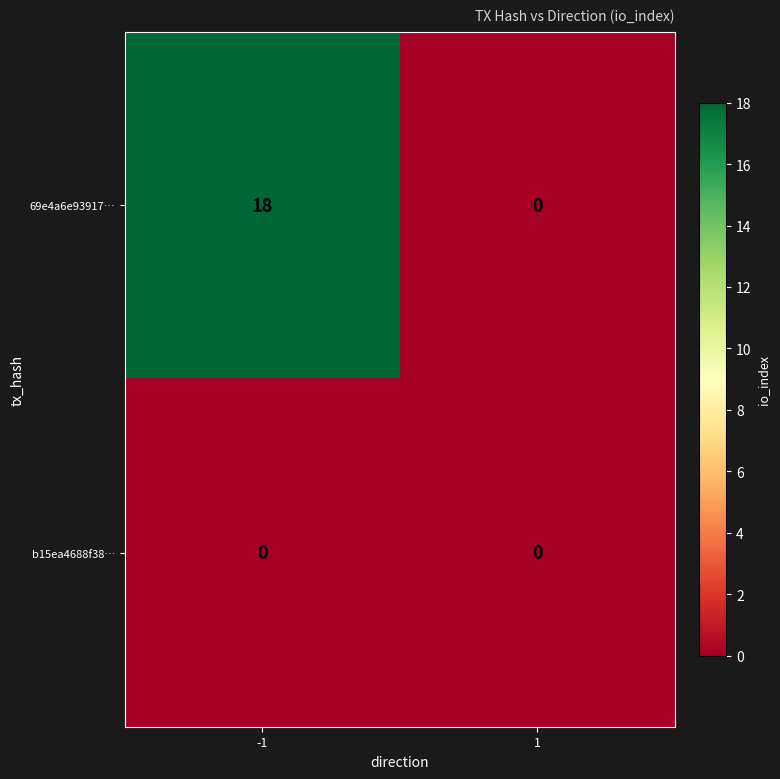

Reading right to left, list all the values displayed in this chart.

69e4a6e93917…: 1=0	-1=18
b15ea4688f38…: 1=0	-1=0